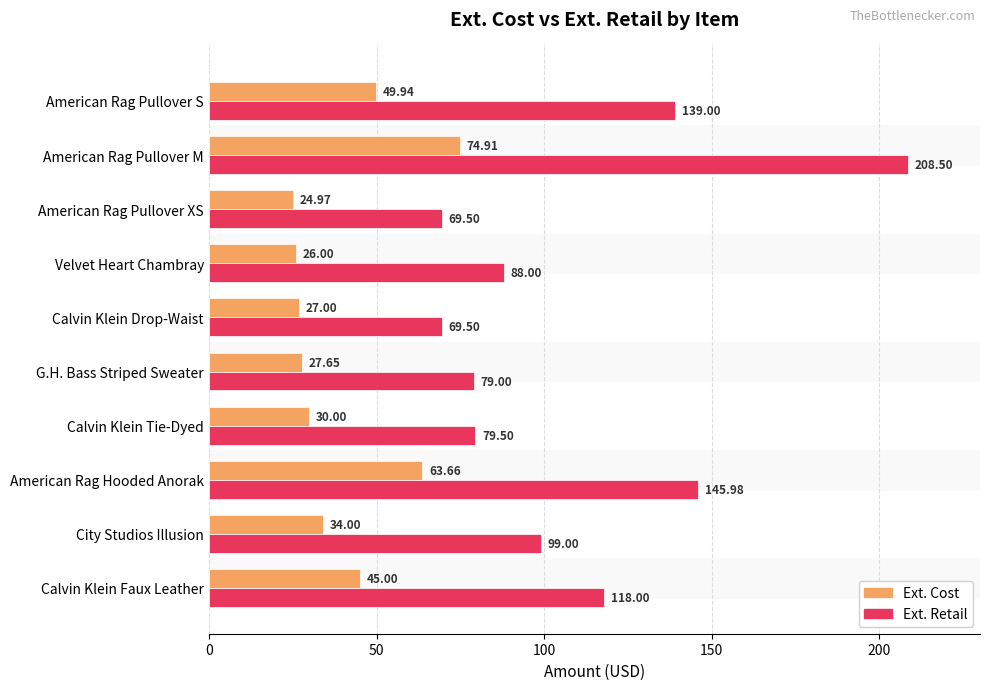

How many groups of bars are there?

10